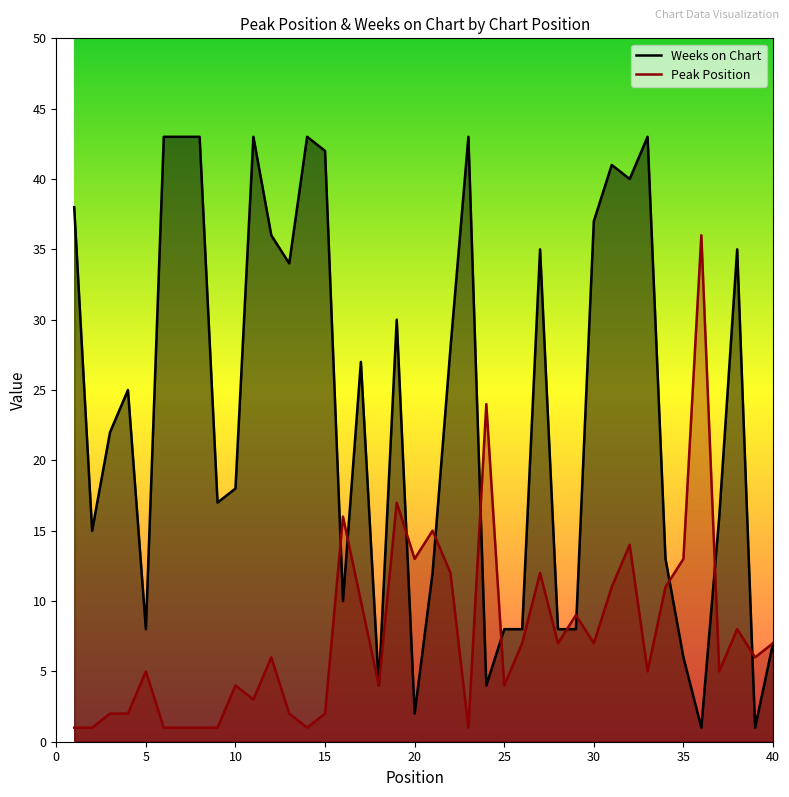

True or false: Peak Position has a value of 18 at 20.

False